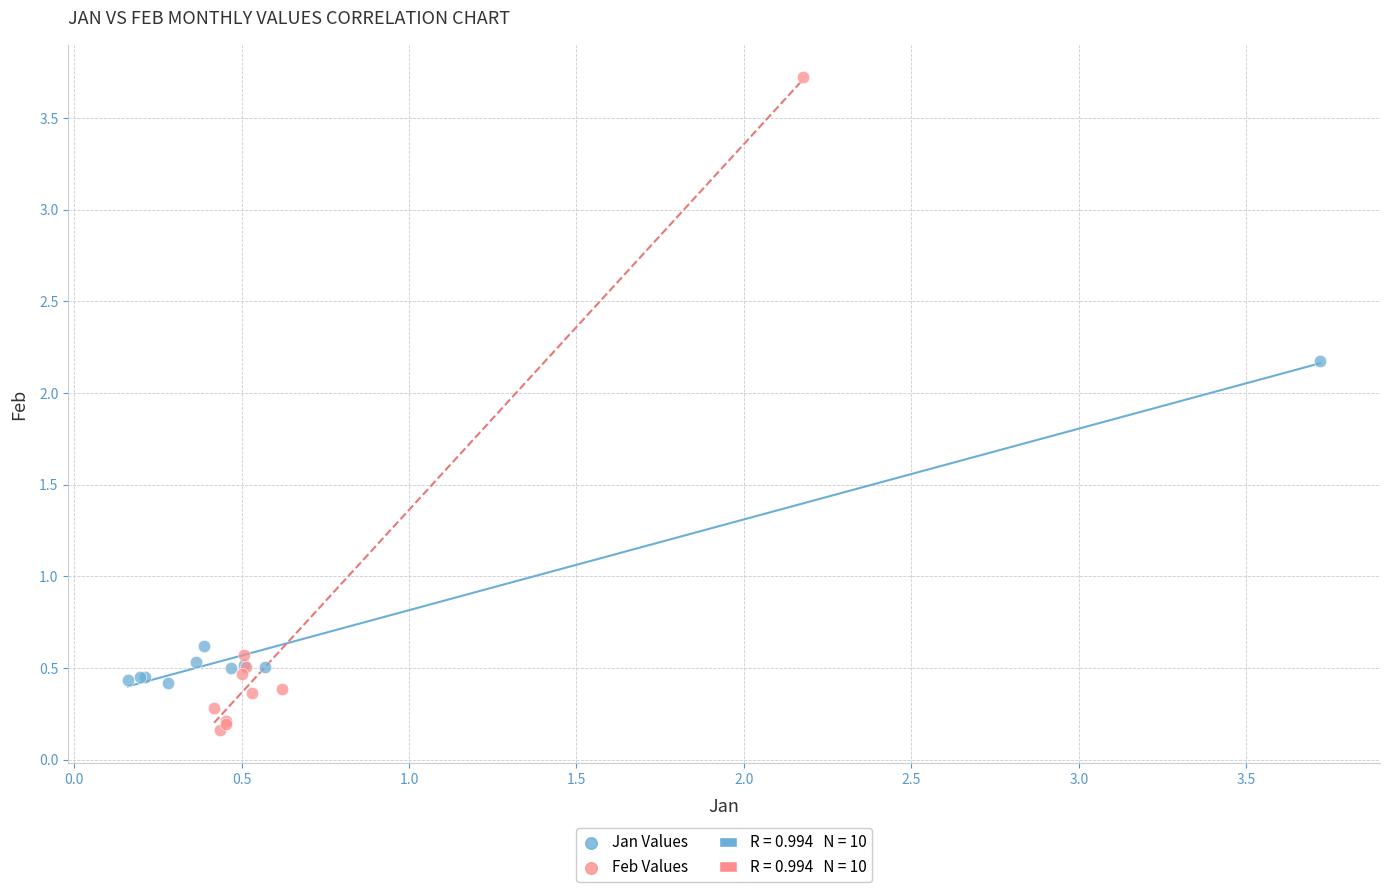

Which series has the largest Y range (max minus min)?

Feb Values